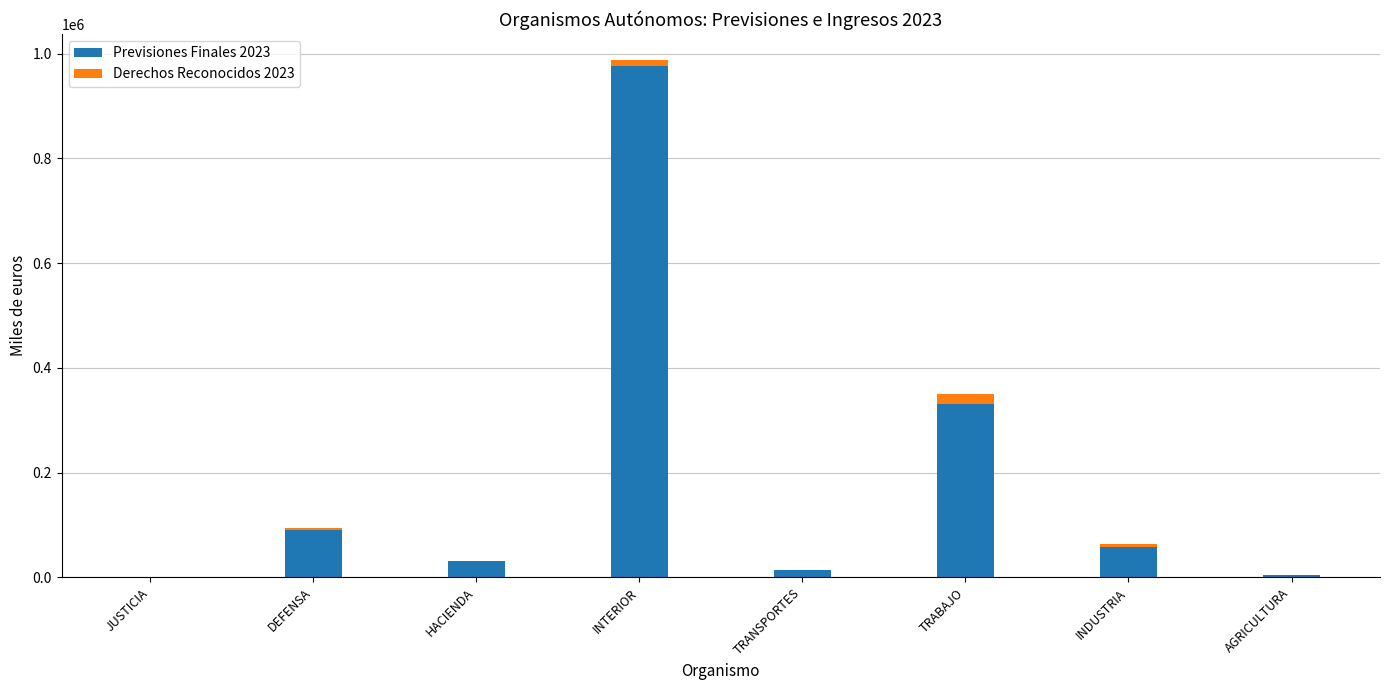

At which category is the sum across all series the highest?

INTERIOR